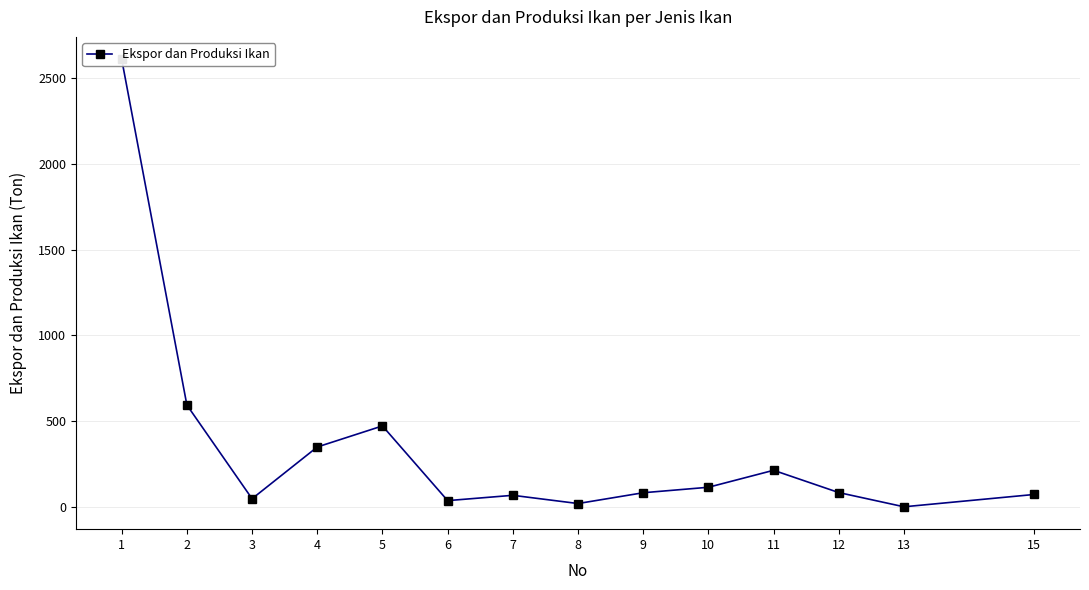

Rank the categories by value from highest to lowest.

1, 2, 5, 4, 11, 10, 12, 9, 15, 7, 3, 6, 8, 13